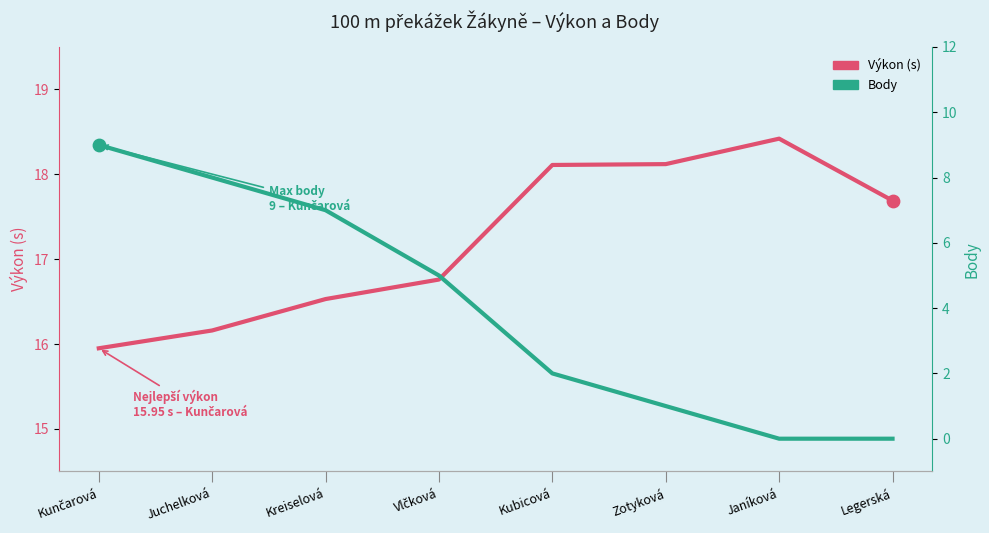

At which category is the sum across all series the highest?

Kunčarová